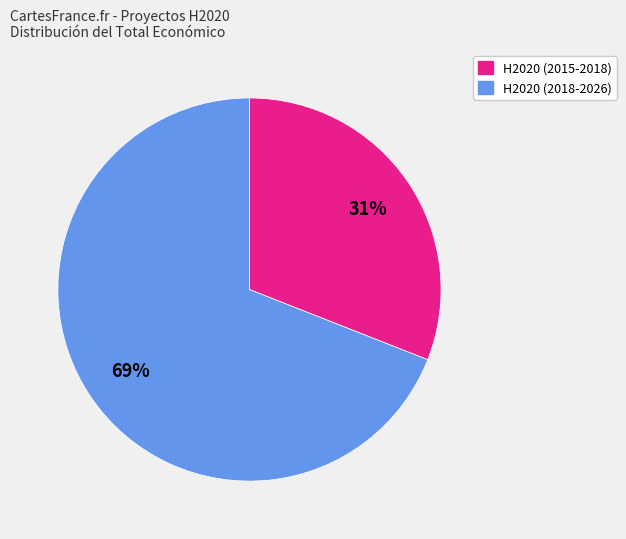

To the nearest percent, what is the average slice percentage?

50%